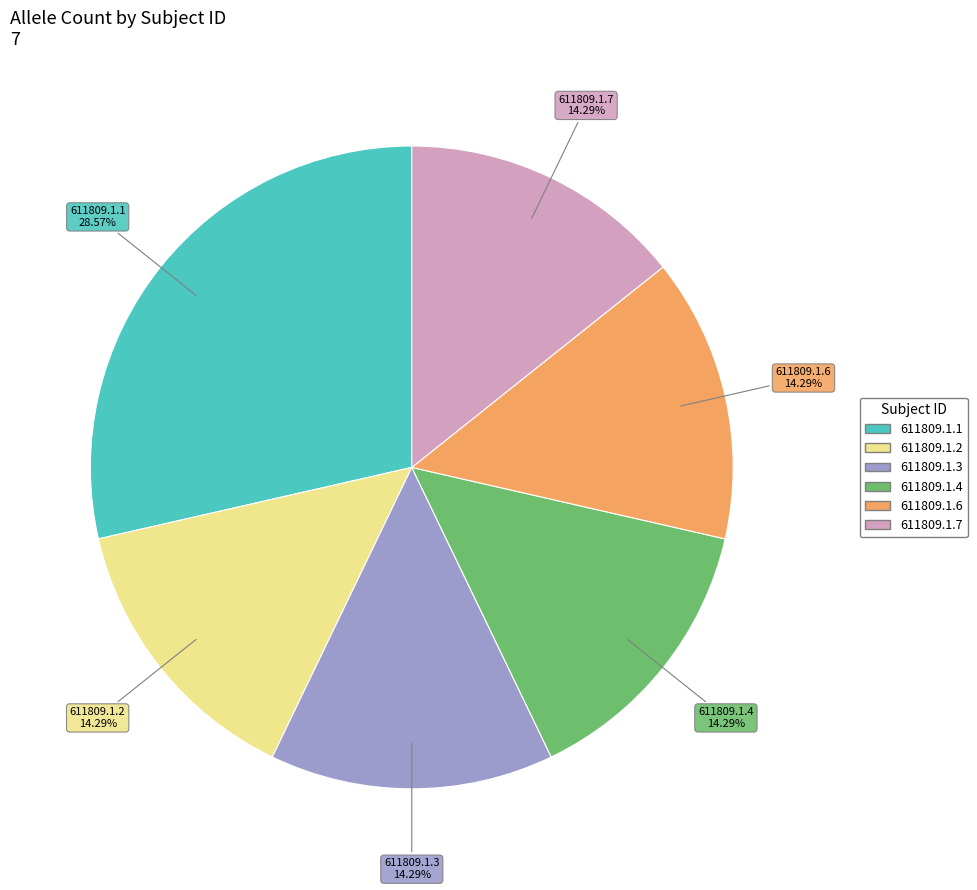

The 611809.1.1 slice represents 18% of the pie. True or false?

False